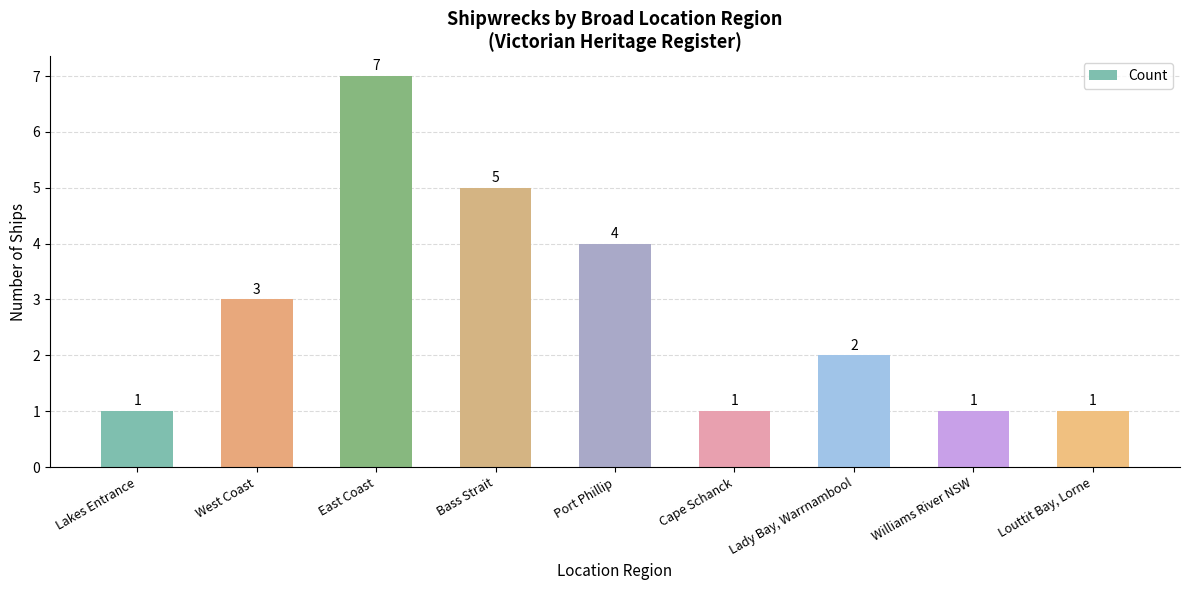

Reading left to right, extract all data points from this chart.

1	3	7	5	4	1	2	1	1